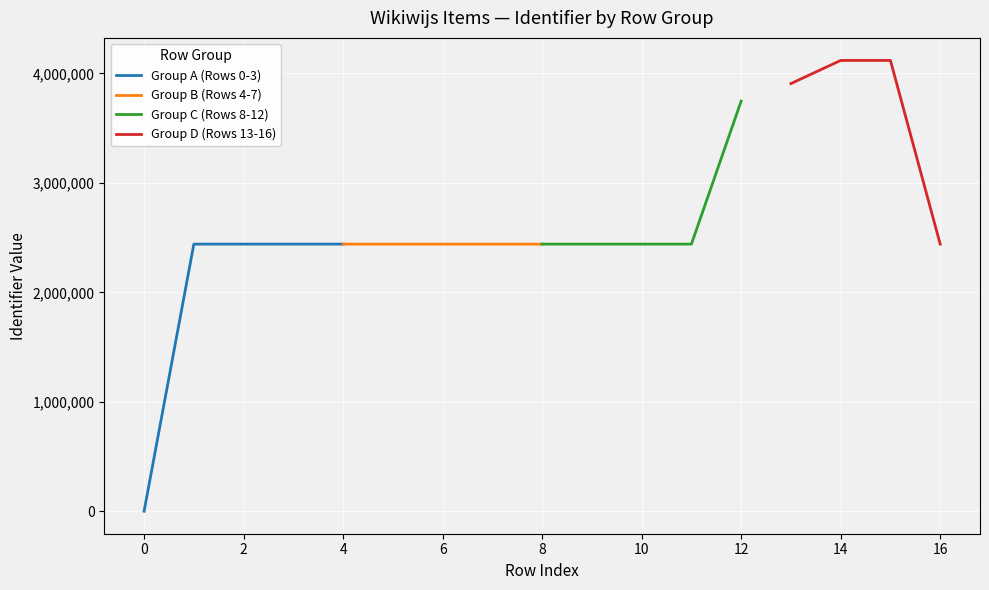

What value does the data have at 12, to the nearest 10?

3747780